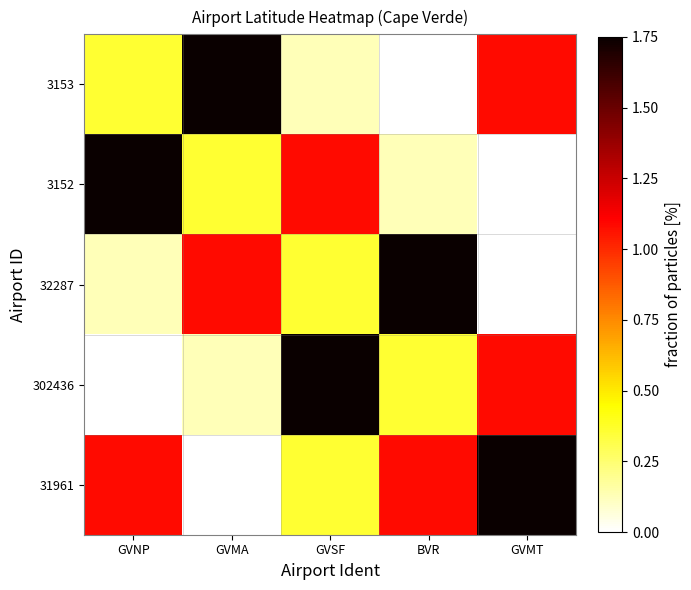

At which category does the chart reach its minimum across all series?

BVR